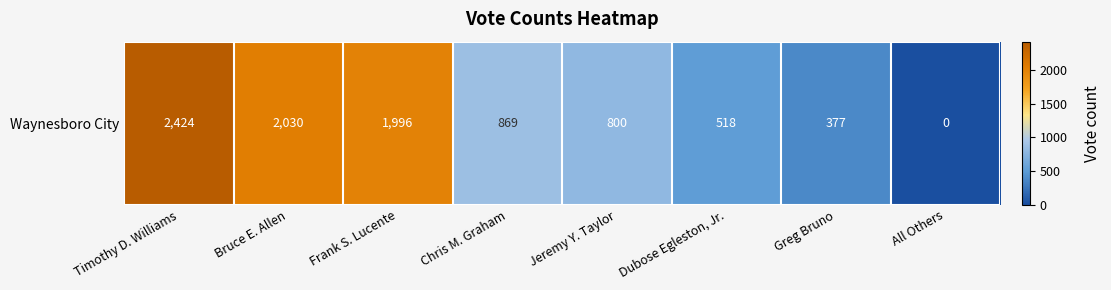

Where is the data nearest to the value 1212?

Chris M. Graham